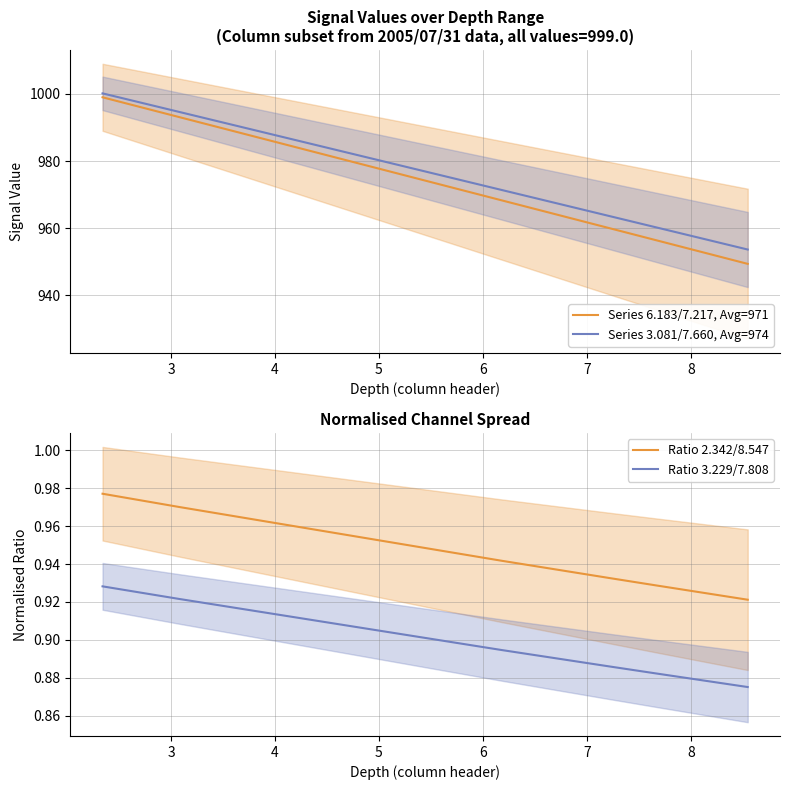

True or false: Ratio 3.229/7.808 and Ratio 2.342/8.547 cross at least once.

False